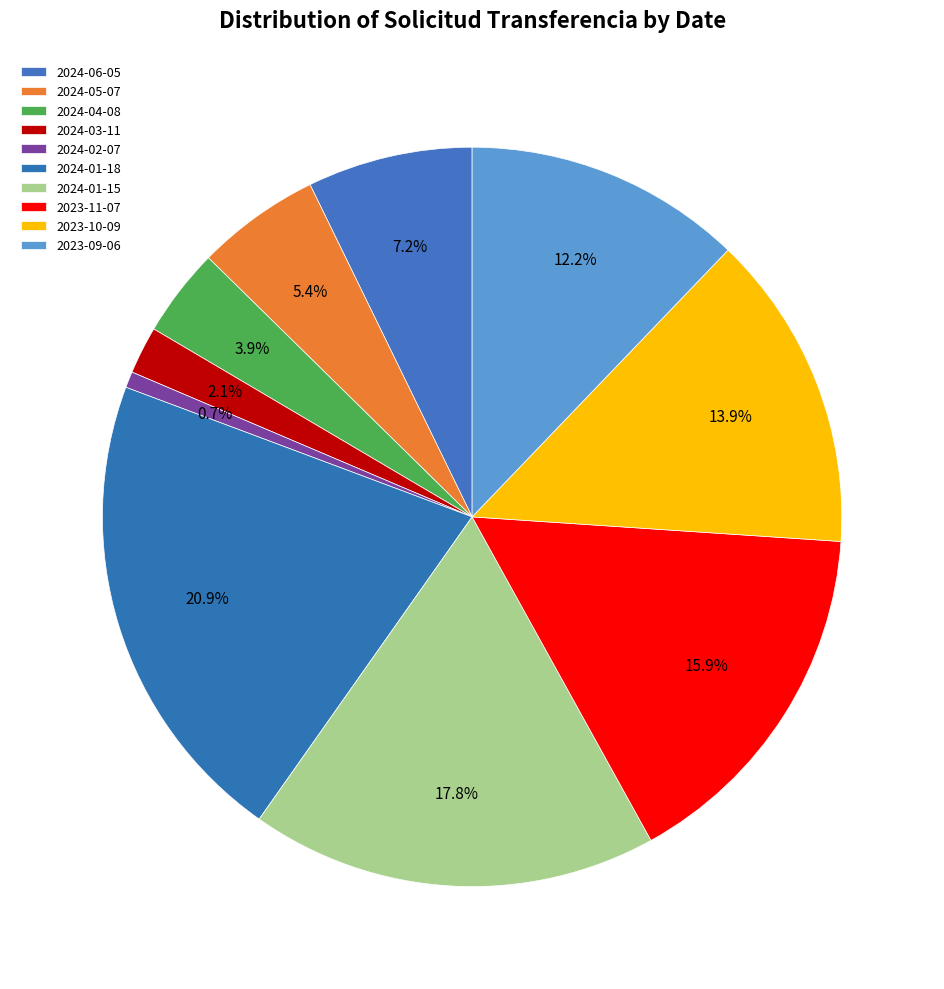

Count the number of slices in the pie.

10